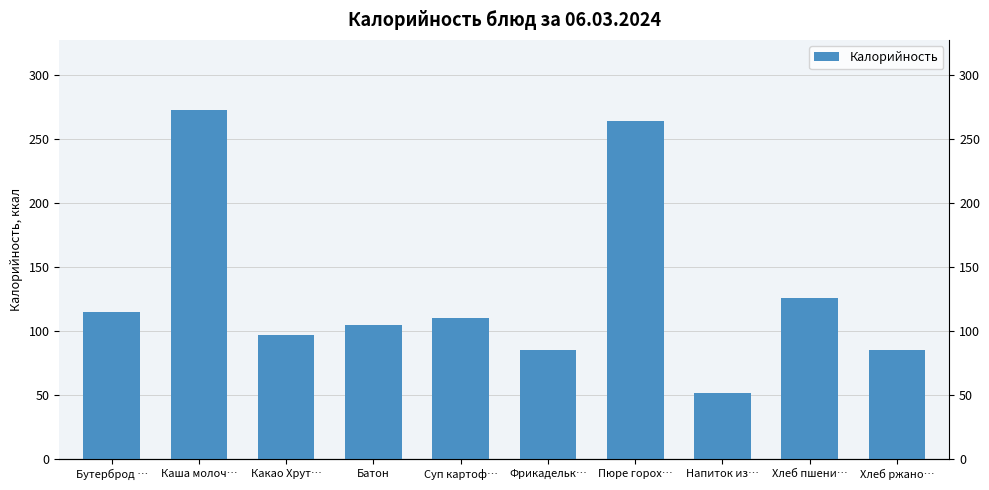

Are the bars grouped side by side (vs. stacked)?

No